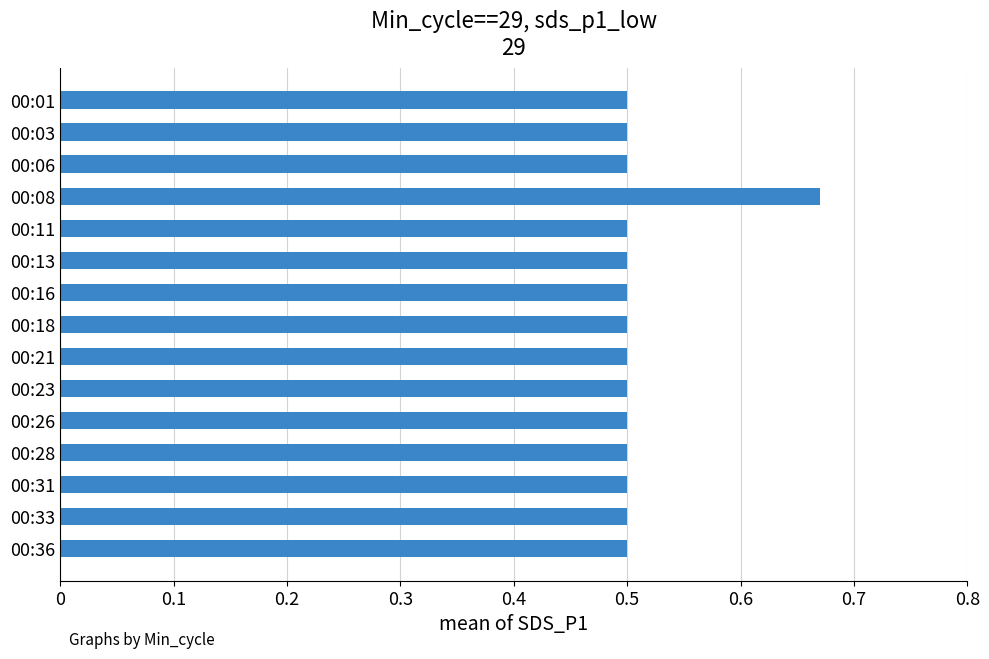

What is the smallest value displayed?

0.5